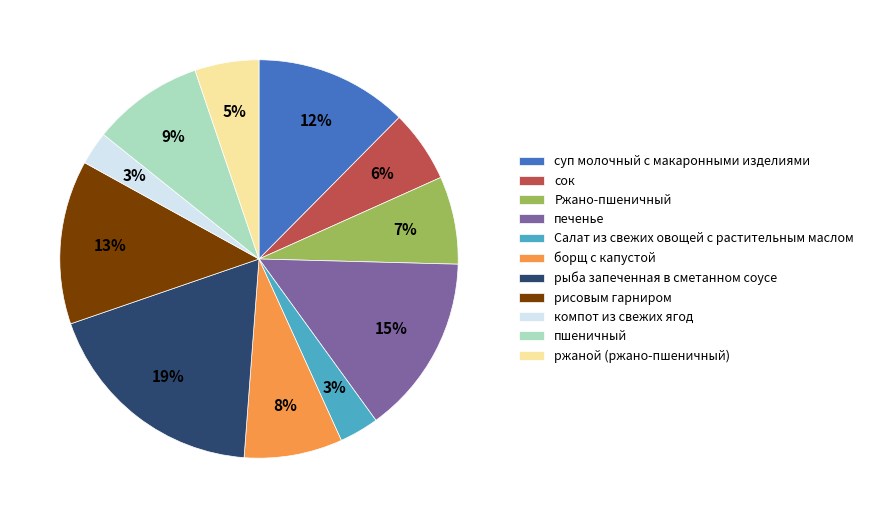

Between Ржано-пшеничный and рыба запеченная в сметанном соусе, which is larger?

рыба запеченная в сметанном соусе